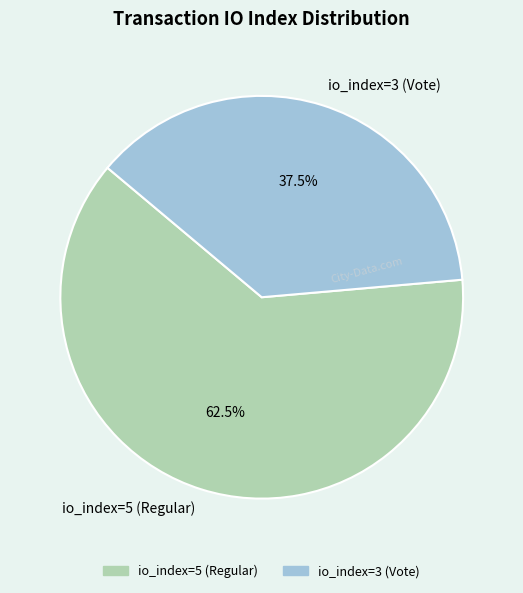

Do io_index=3 (Vote) and io_index=5 (Regular) together represent more than half of the pie?

Yes